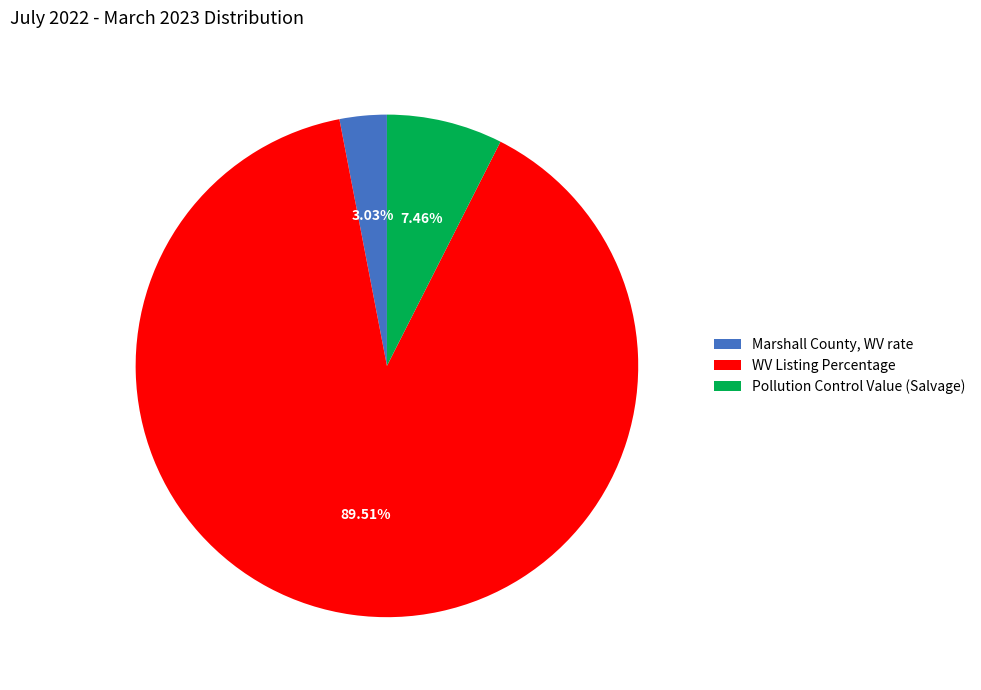

What is the largest slice in the pie chart?

WV Listing Percentage